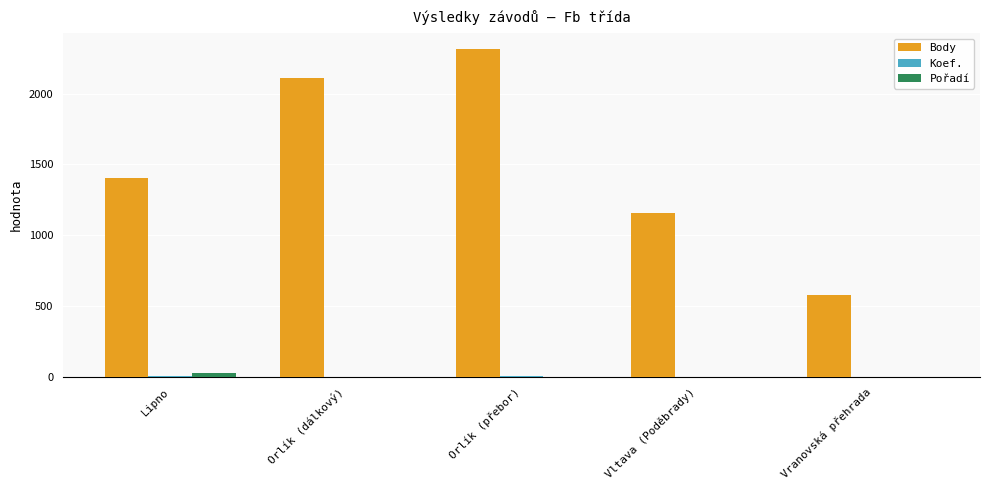

Is the value of Pořadí at Lipno greater than the value of Body at Orlík (přebor)?

No